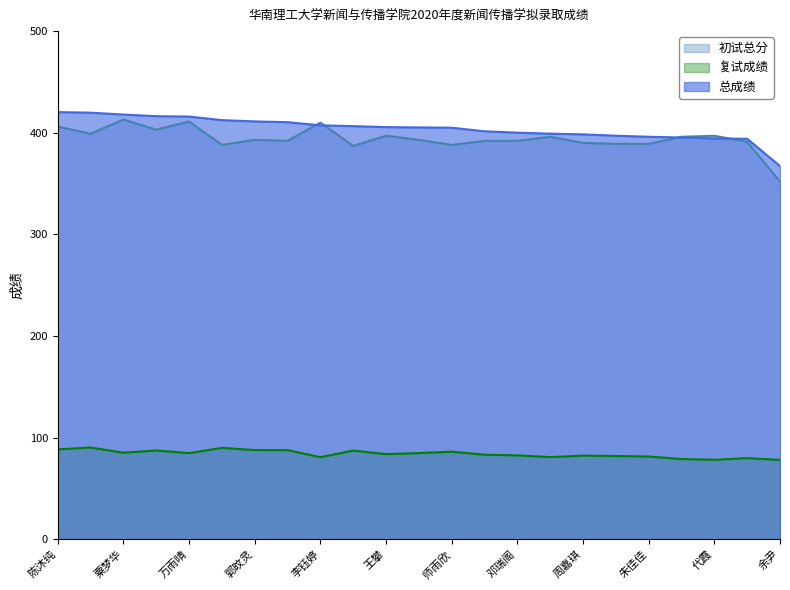

What is the total value across all series at 郭旼灵?

891.8